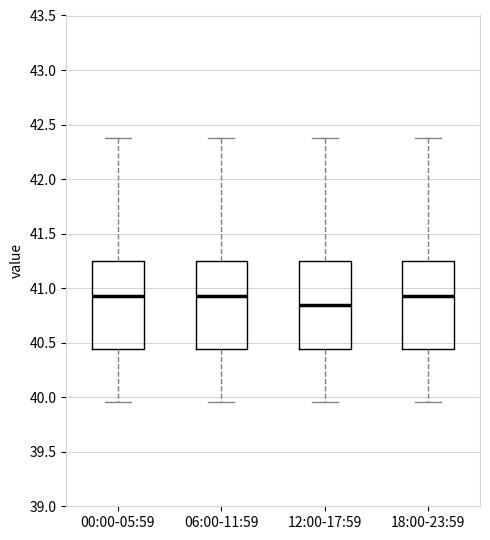

Where is the lower edge of the box for 06:00-11:59 on the y-axis? The values are not printed on the chart, so give them approximately, as read against the axis.

40.45